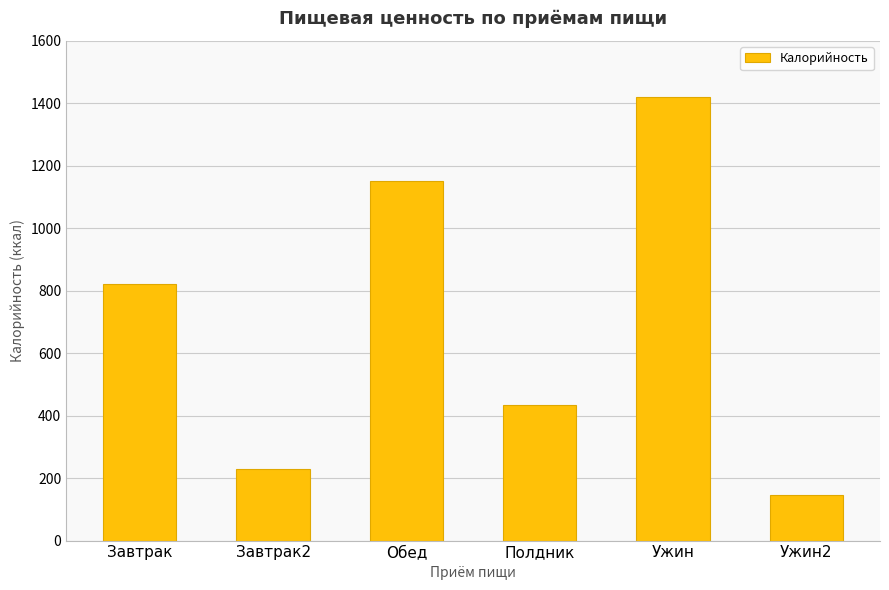

What is the change in value from Завтрак to Обед?

+332